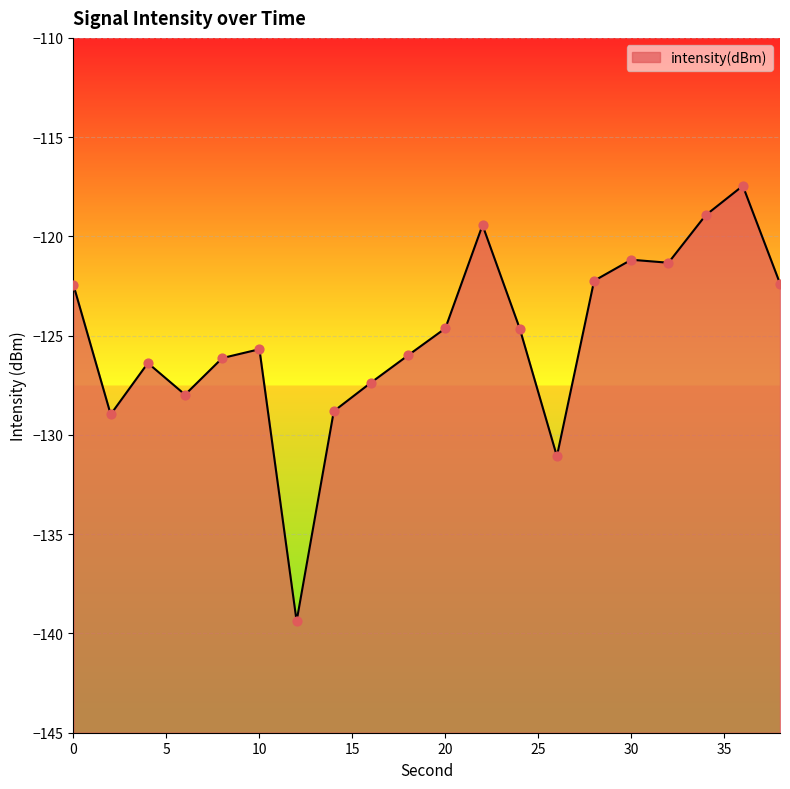

Which has a higher value, 30 or 12?

30